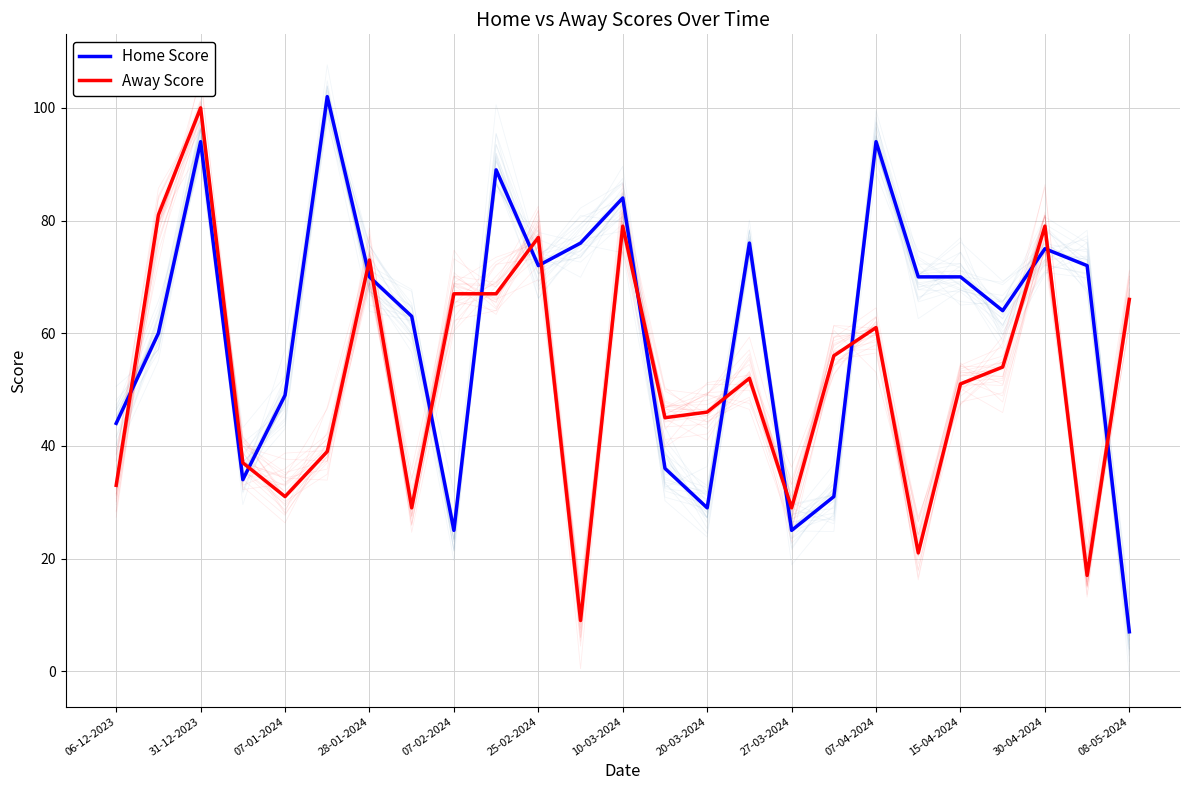

Where do Away Score and Home Score first cross each other?

06-12-2023 and 31-12-2023